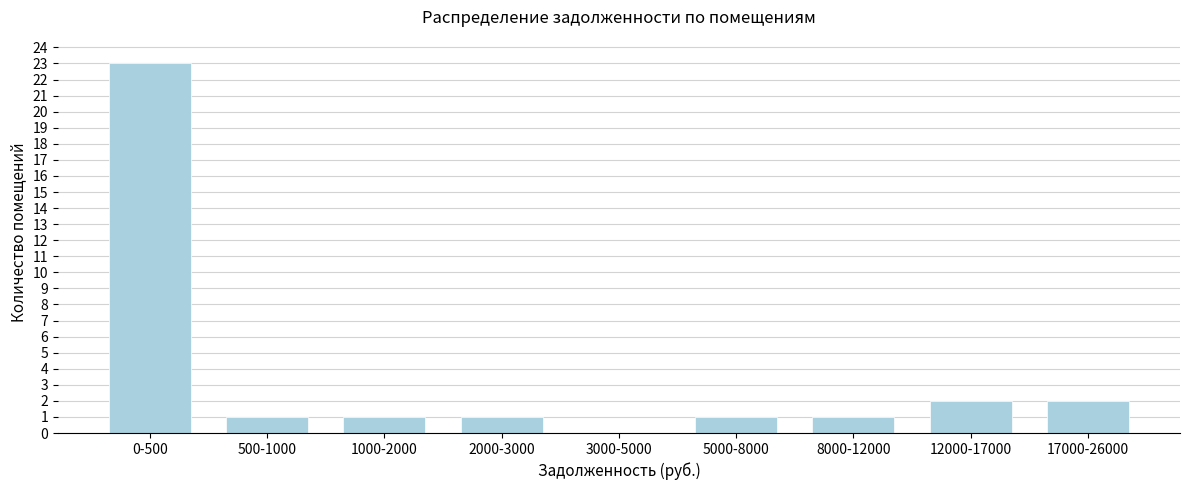

Reading right to left, what are all the values shown in this chart?

17000-26000=2	12000-17000=2	8000-12000=1	5000-8000=1	3000-5000=0	2000-3000=1	1000-2000=1	500-1000=1	0-500=23